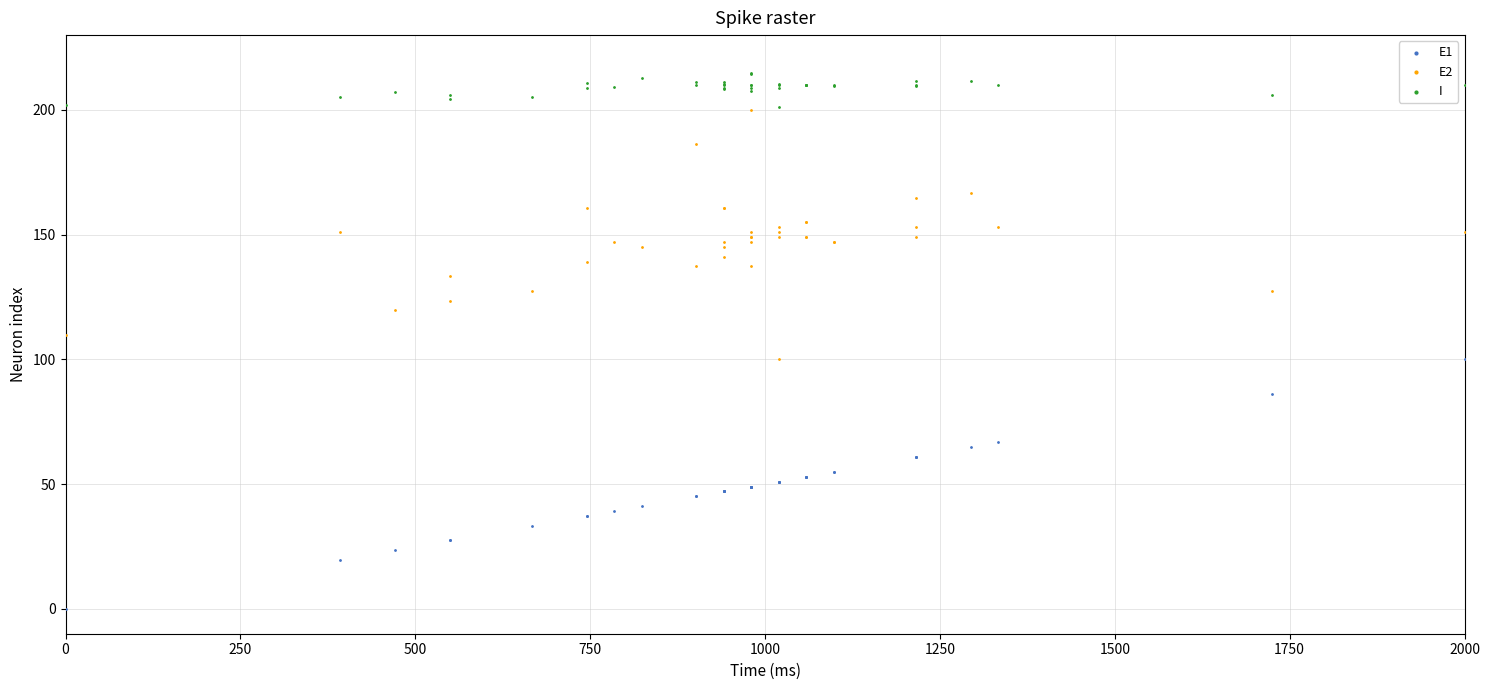

Which series contains the highest Y value?

I